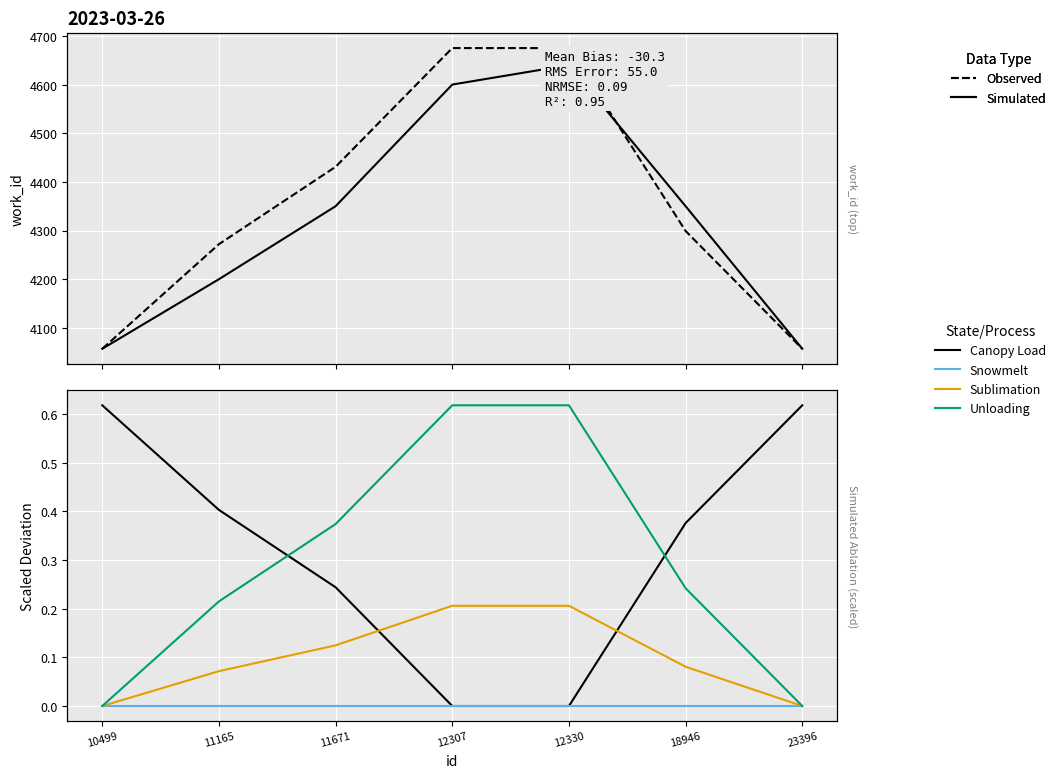

How many data points in Observed are less than 4299?

3